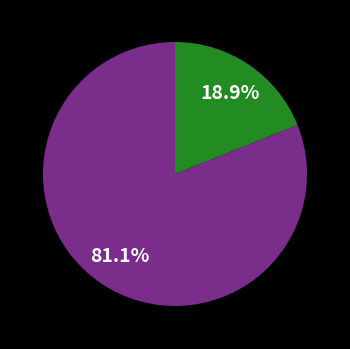

Is there a majority slice in this chart?

Yes